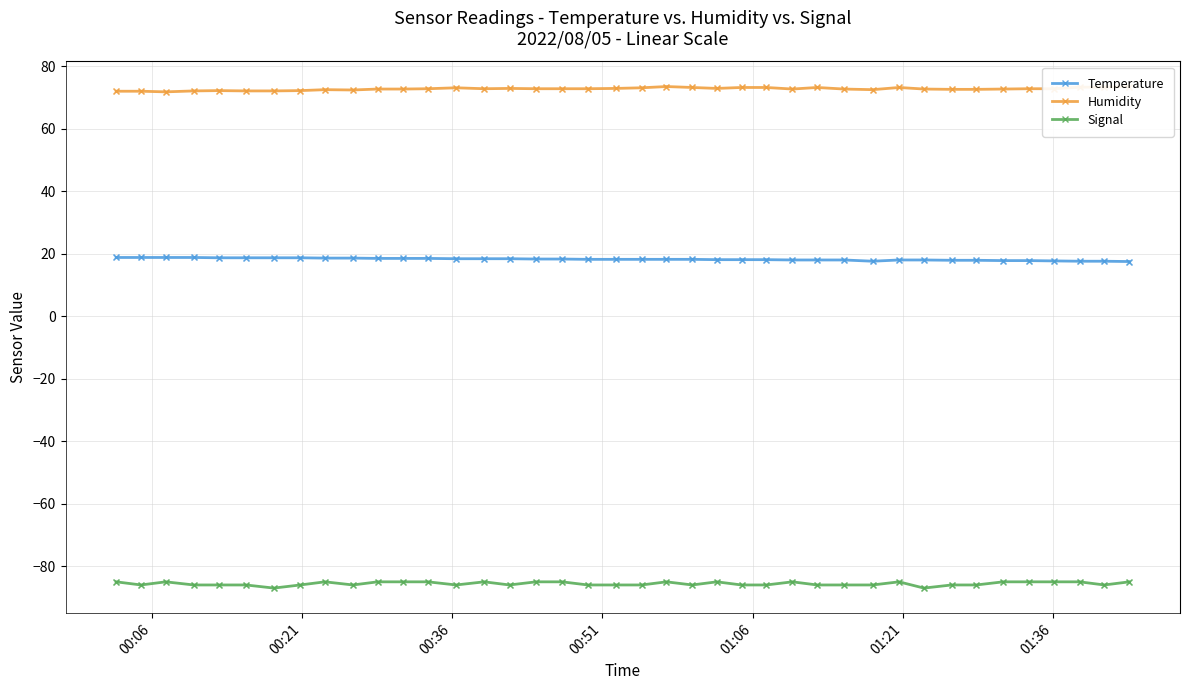

Which series has the largest total across all categories?

Humidity